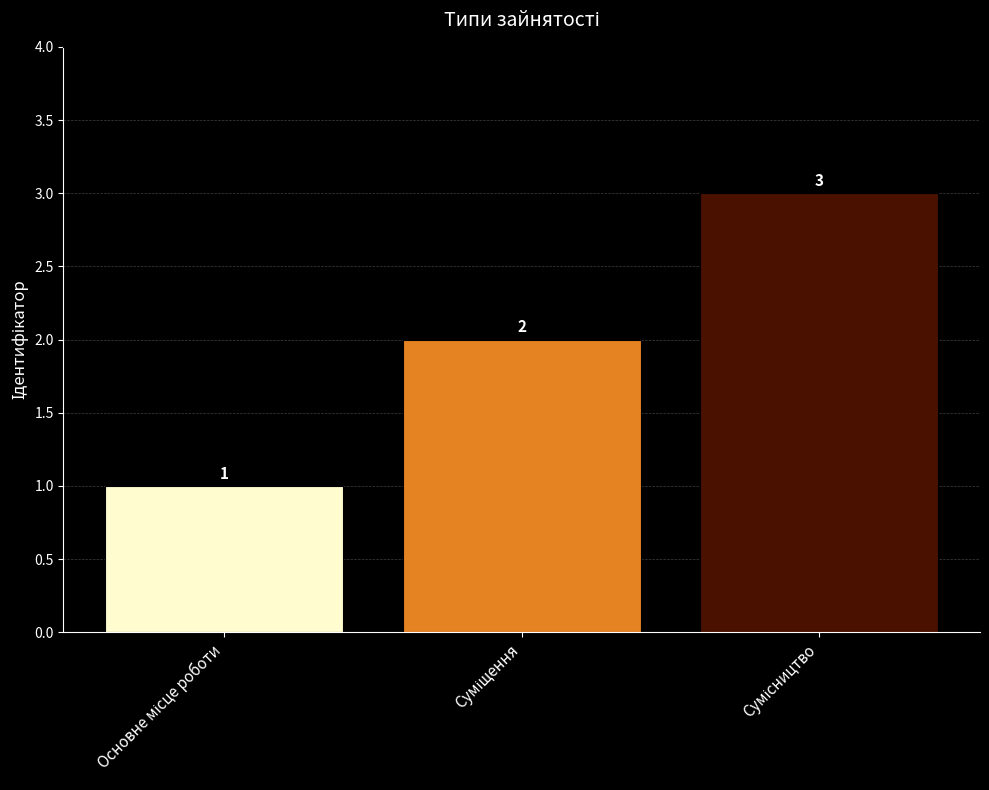

How many values are between 1 and 3?

3